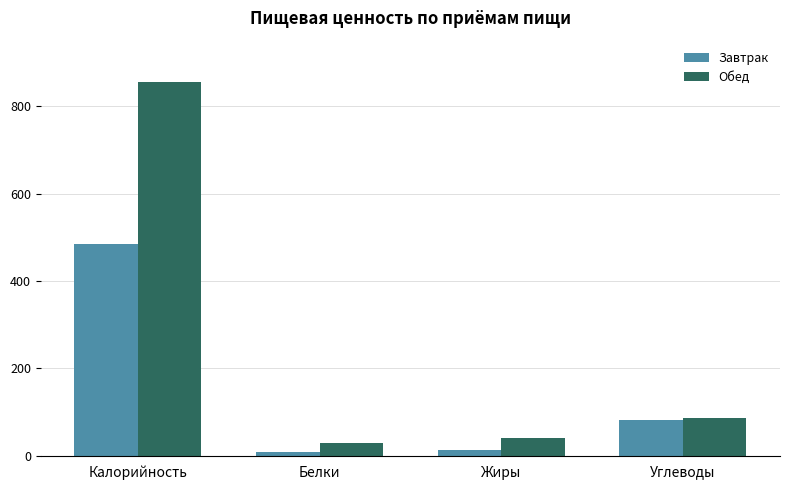

Rank the series by their average value, from lowest to highest.

Завтрак, Обед